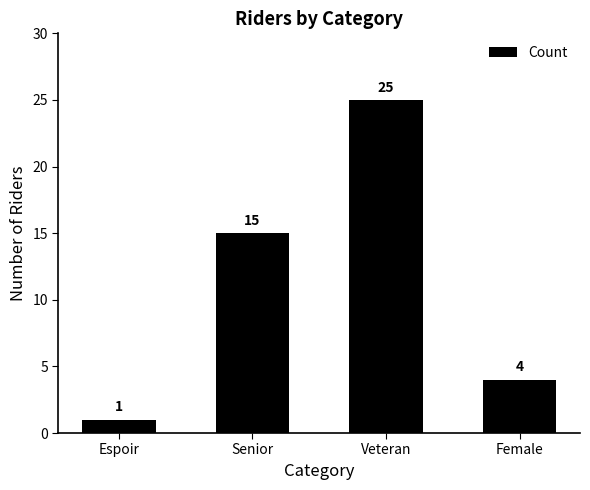

Rank the categories by value from lowest to highest.

Espoir, Female, Senior, Veteran